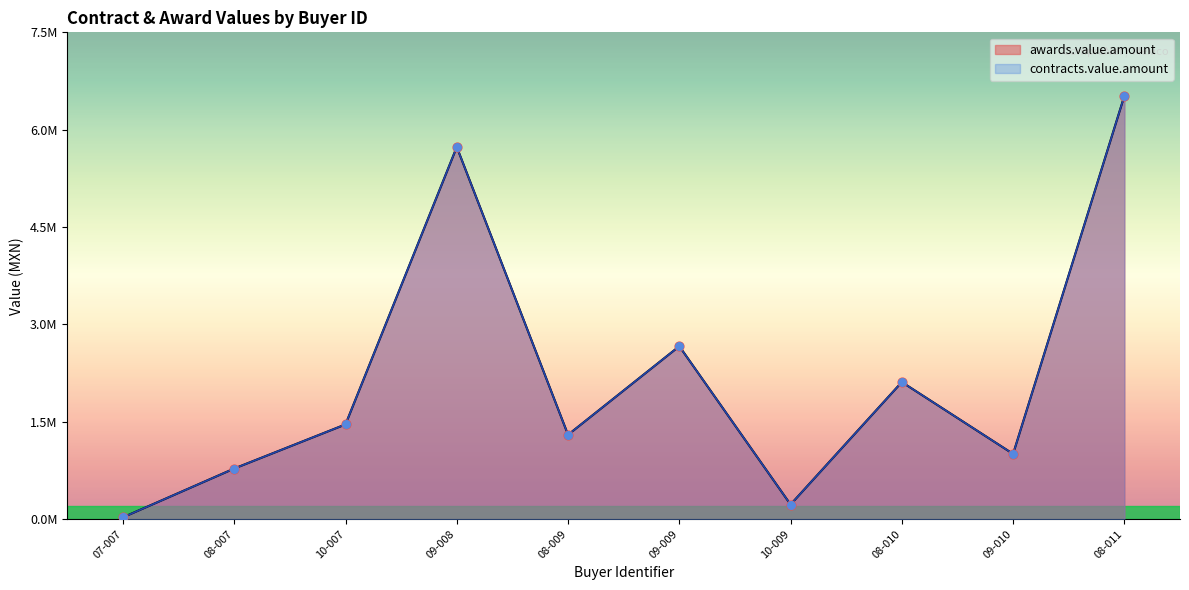

Which series has the widest spread of Y values?

awards.value.amount